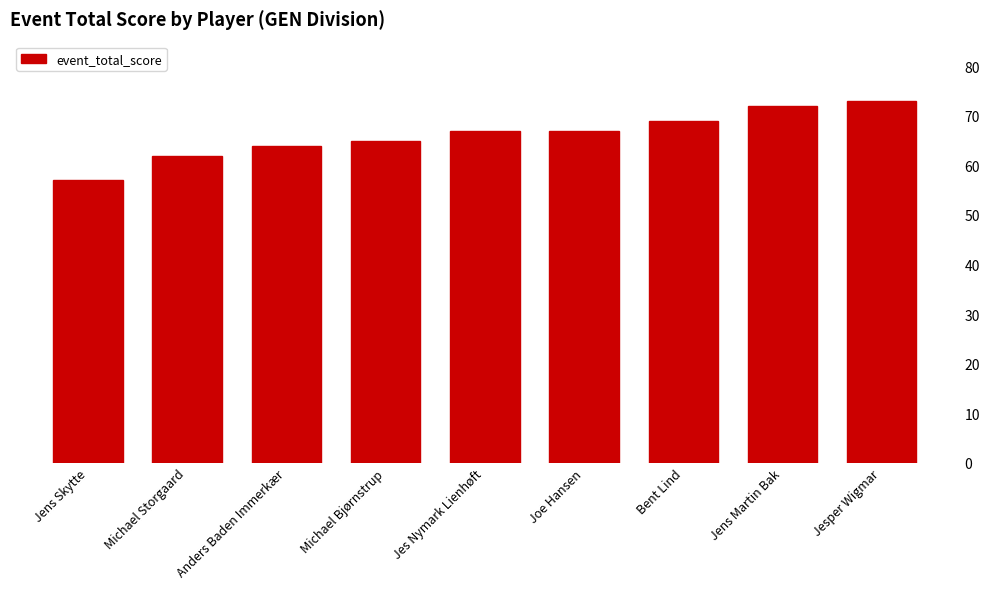

What is the difference between the maximum and second lowest values?

11